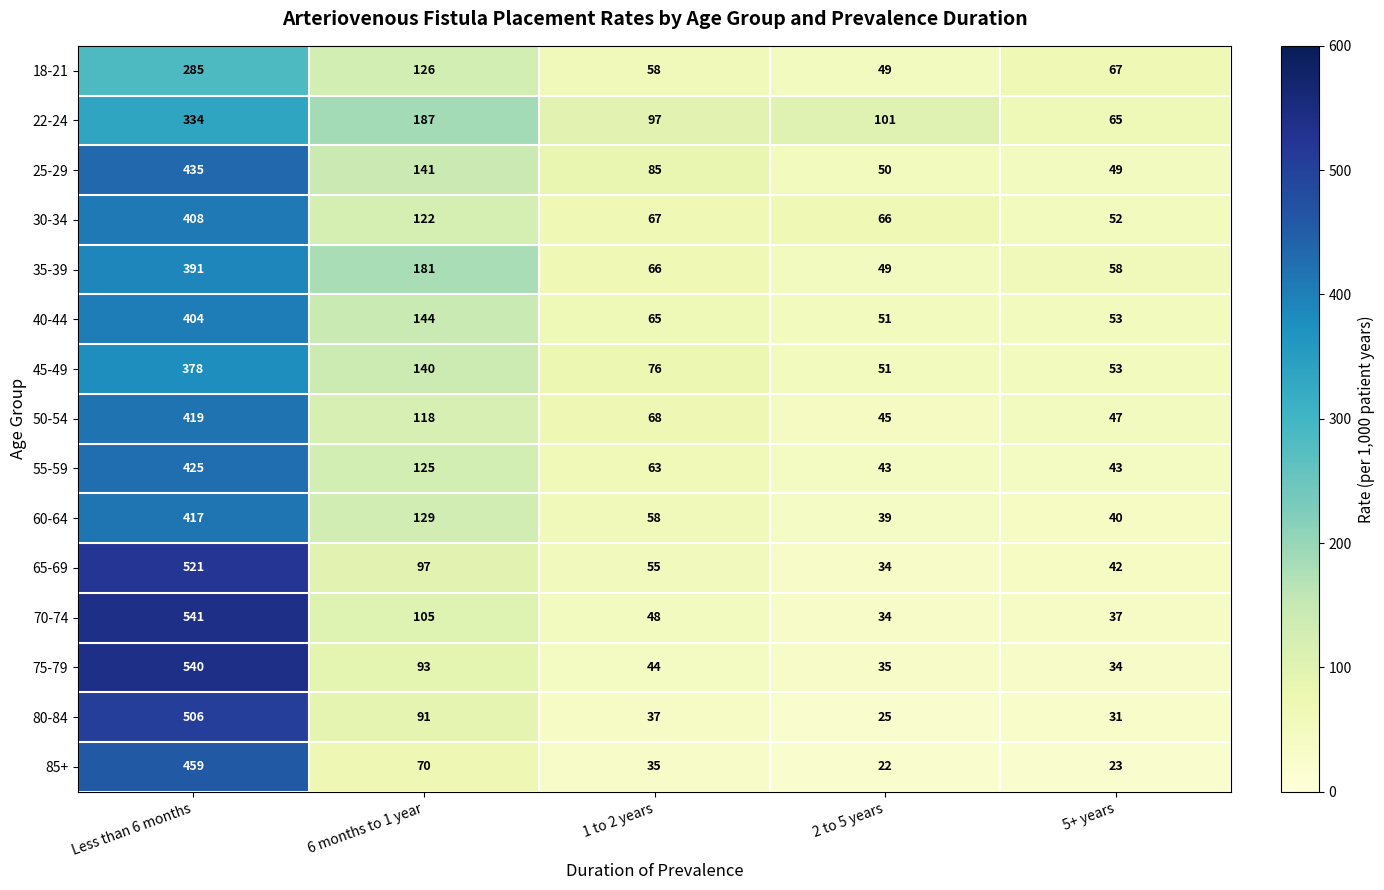

What is the difference between the maximum and minimum values in the 75-79 series?

506